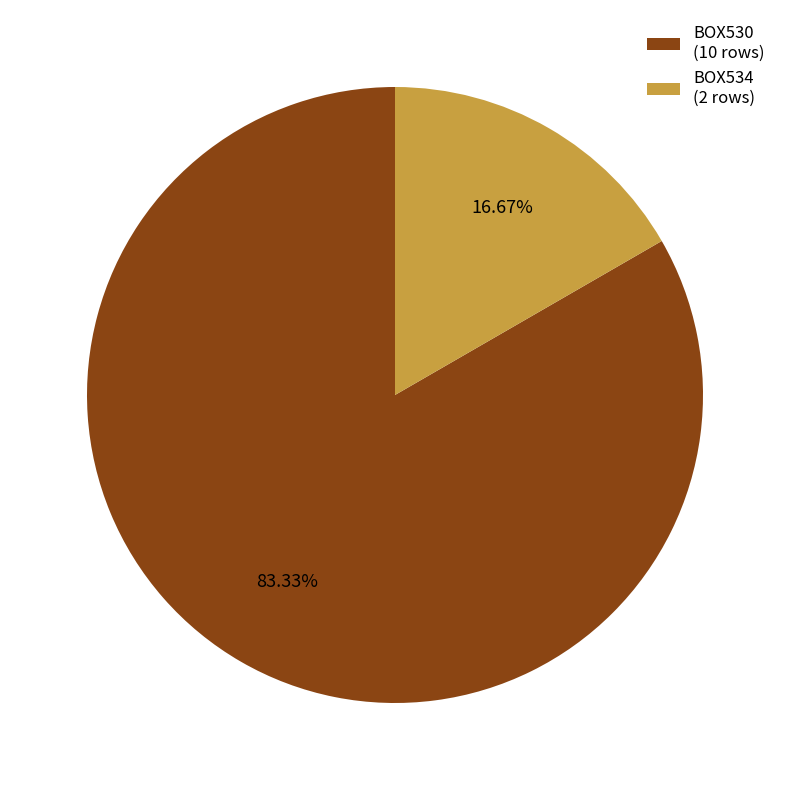

Is there a majority slice in this chart?

Yes